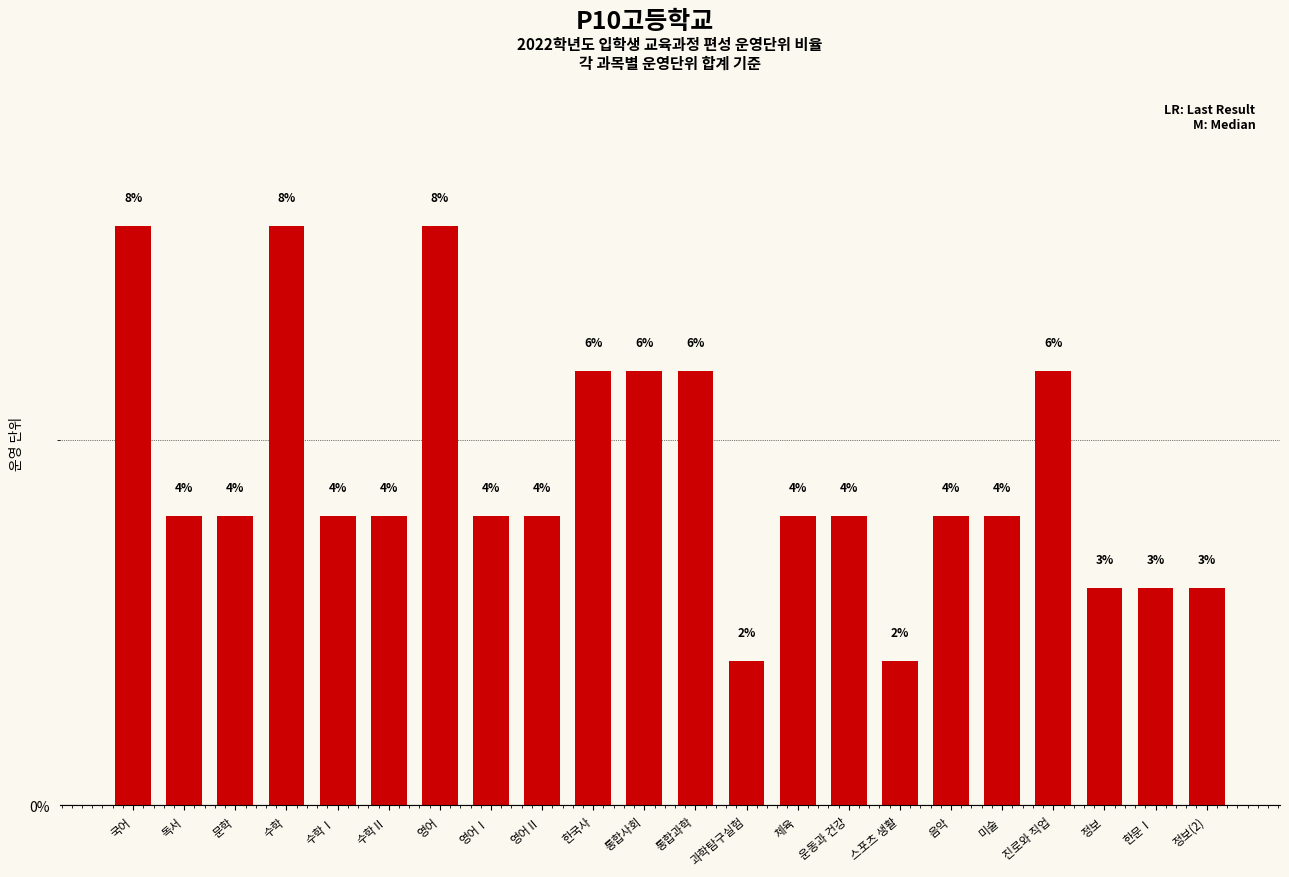

What is the change in value from 운동과 건강 to 스포츠 생활?

-2.0